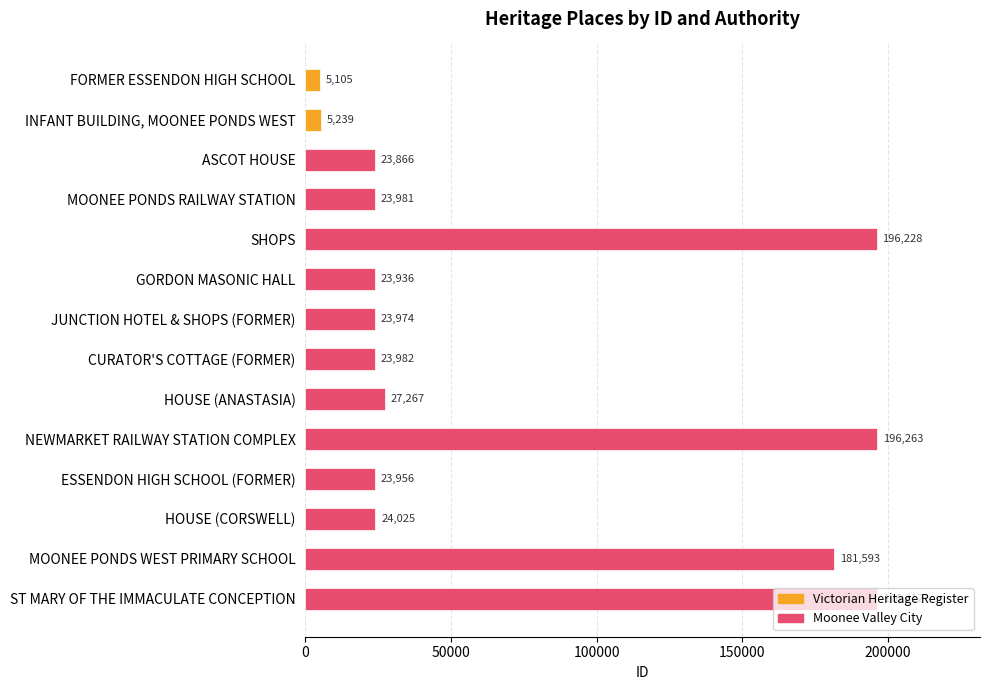

Rank the categories by value from highest to lowest.

ST MARY OF THE IMMACULATE CONCEPTION, NEWMARKET RAILWAY STATION COMPLEX, SHOPS, MOONEE PONDS WEST PRIMARY SCHOOL, HOUSE (ANASTASIA), HOUSE (CORSWELL), CURATOR'S COTTAGE (FORMER), MOONEE PONDS RAILWAY STATION, JUNCTION HOTEL & SHOPS (FORMER), ESSENDON HIGH SCHOOL (FORMER), GORDON MASONIC HALL, ASCOT HOUSE, INFANT BUILDING, MOONEE PONDS WEST, FORMER ESSENDON HIGH SCHOOL